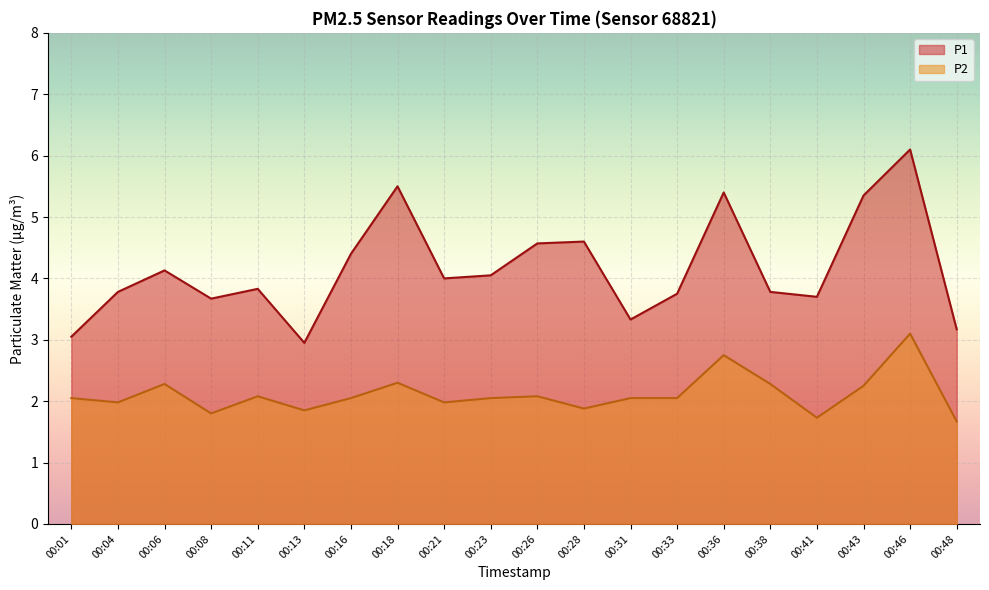

The P2 series shows 0.9 at 00:13. True or false?

False